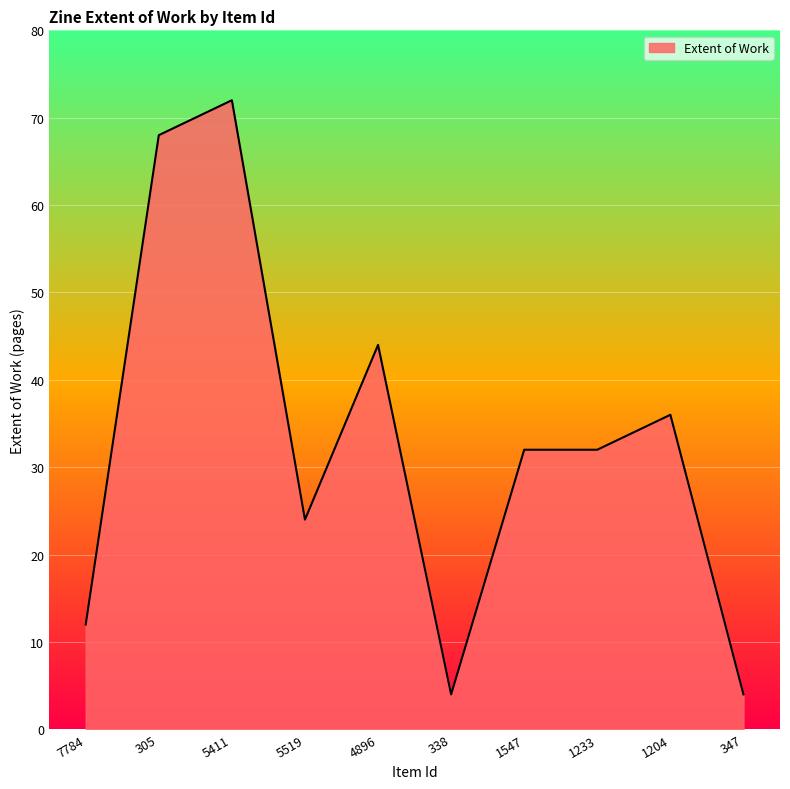

How many values are between 12 and 44?

6